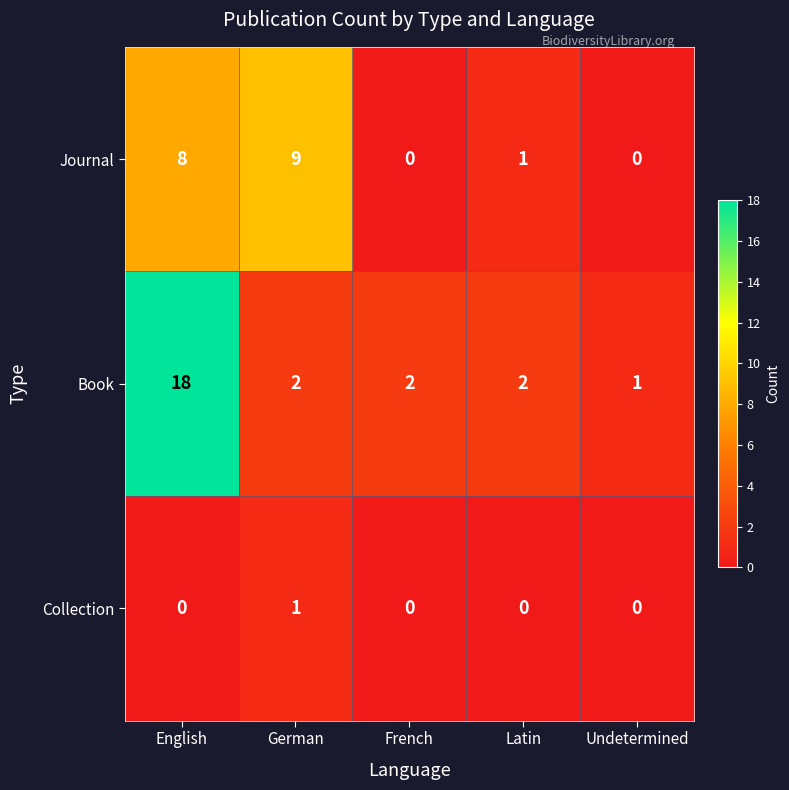

Reading left to right, extract all data points from this chart.

Journal: 8	9	0	1	0
Book: 18	2	2	2	1
Collection: 0	1	0	0	0